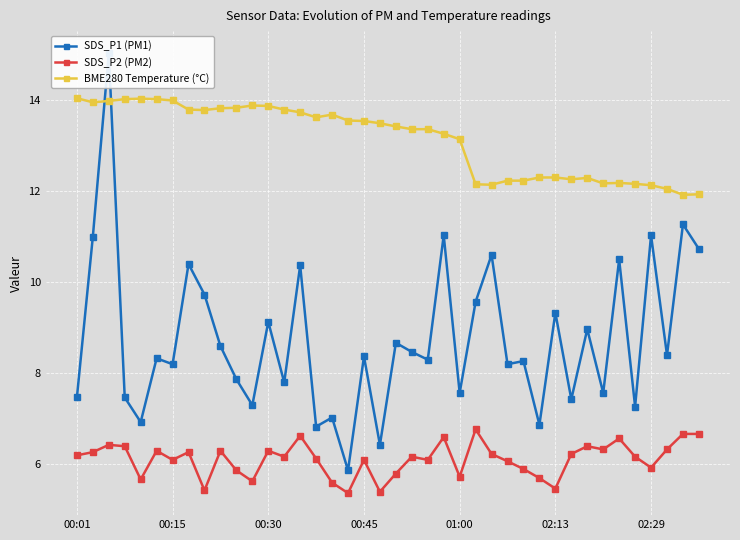

At how many categories does at least one series exceed 10?

40